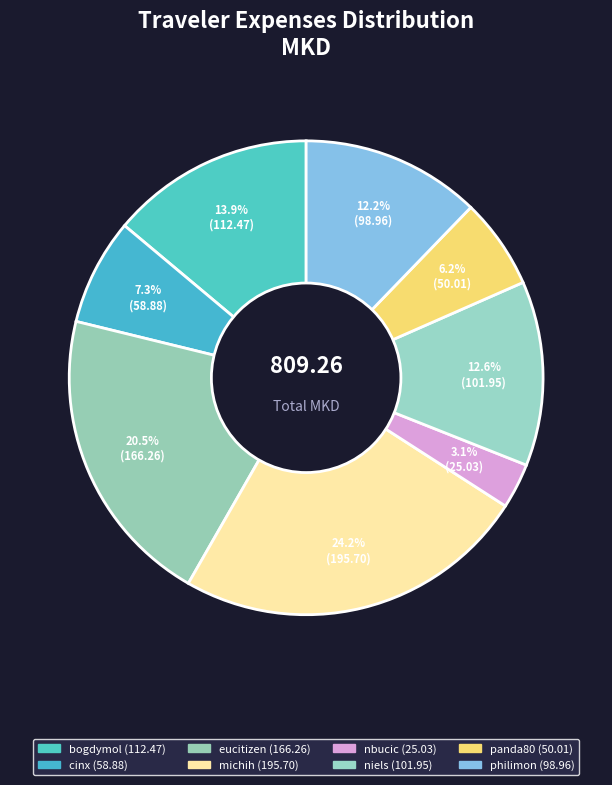

To the nearest percent, what is the average slice percentage?

12%